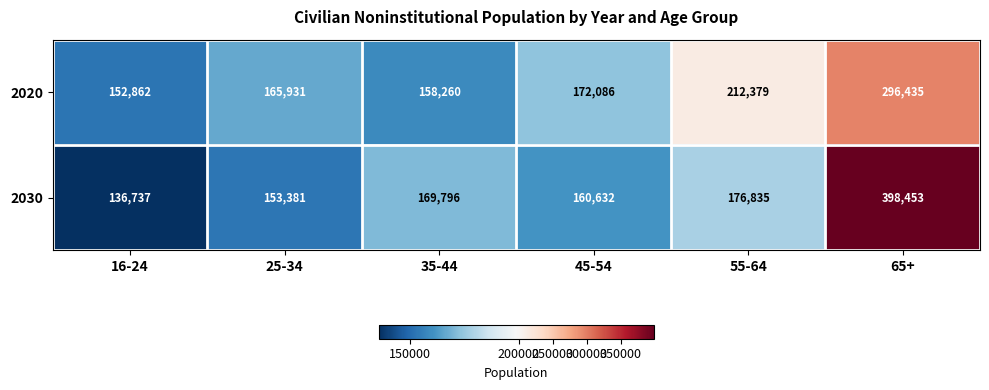

Which category has the lowest value in the 2030 series?

16-24